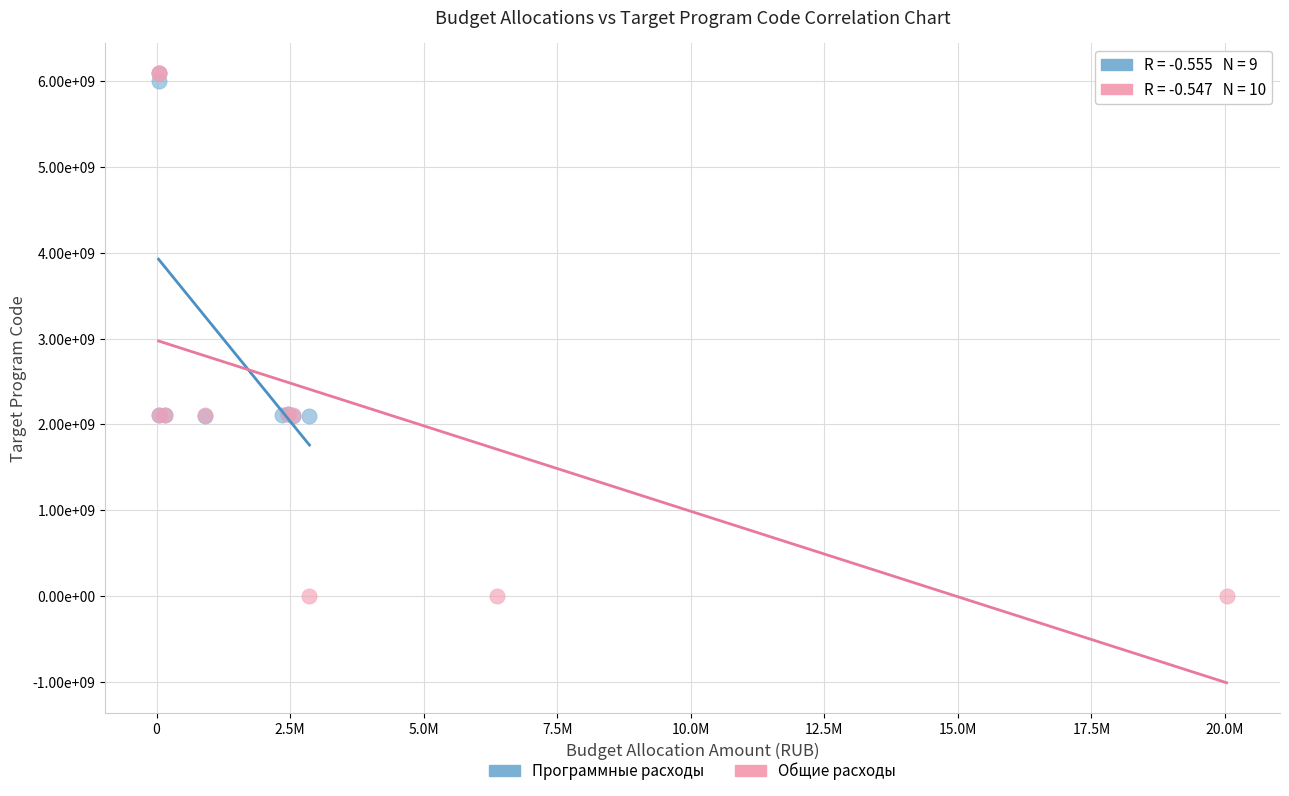

What are all the series names shown in the legend?

Программные расходы, Общие расходы